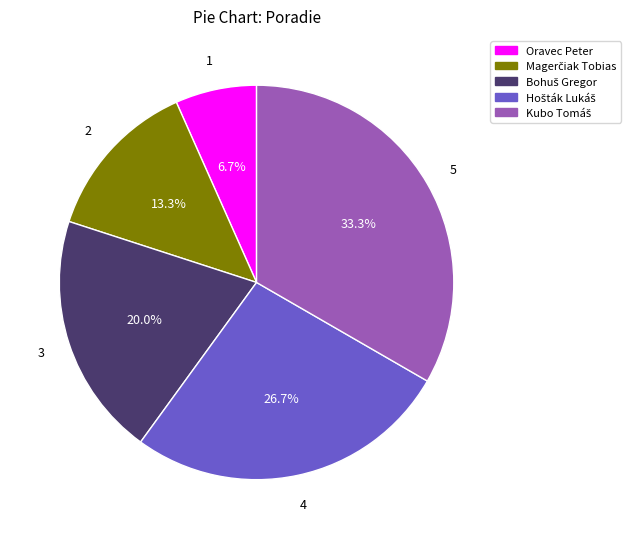

What is the smallest slice in the pie chart?

Oravec Peter